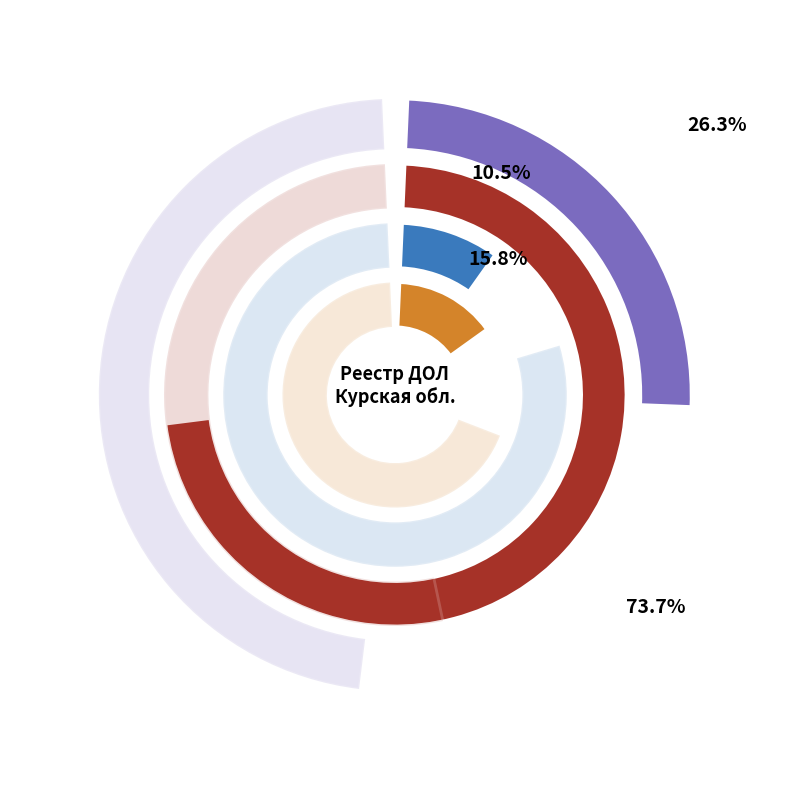

What is the total percentage of круглогодичный and сезонный/Сезонный?

100.0%